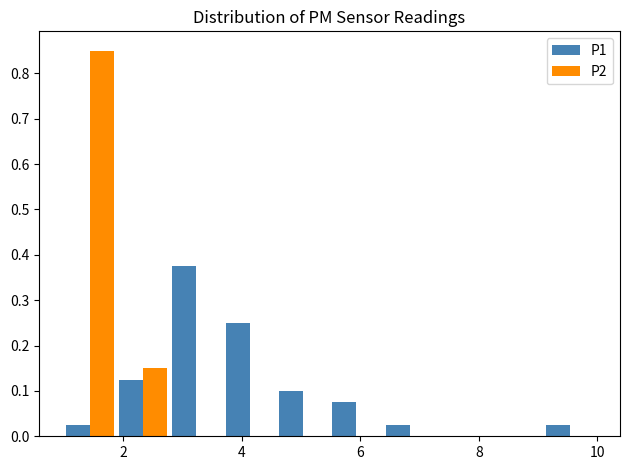

Reading left to right, transcribe this chart: for each range on the x-axis, give the height of each series' bar. Neither the bar edges nor the heights are printed on the chart, so give them approximately, as read against the axes.

0.98 to 1.88: P1=0.03	P2=0.85
1.88 to 2.78: P1=0.13	P2=0.15
2.78 to 3.68: P1=0.38	P2=0
3.68 to 4.58: P1=0.25	P2=0
4.58 to 5.48: P1=0.10	P2=0
5.48 to 6.38: P1=0.08	P2=0
6.38 to 7.28: P1=0.03	P2=0
7.28 to 8.18: P1=0	P2=0
8.18 to 9.08: P1=0	P2=0
9.08 to 9.98: P1=0.03	P2=0